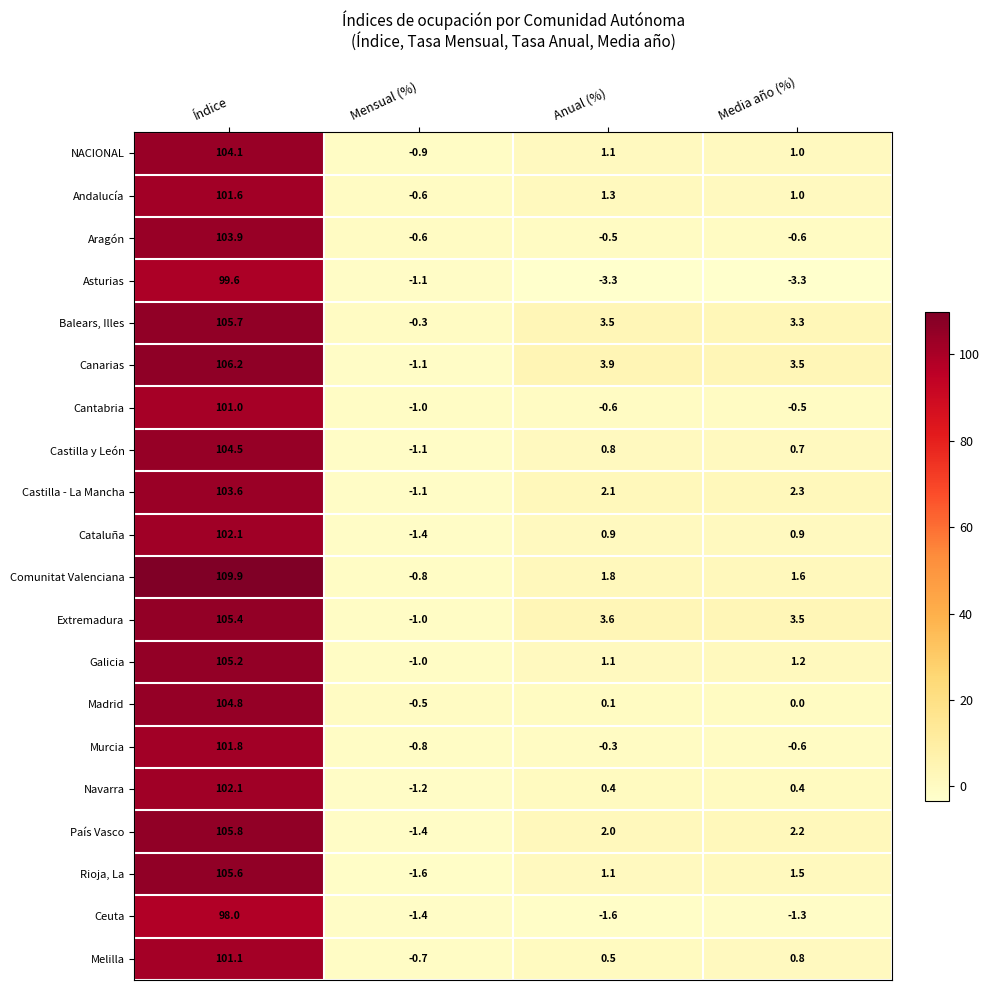

What is the difference between the maximum and second lowest values in the Ceuta series?

99.4